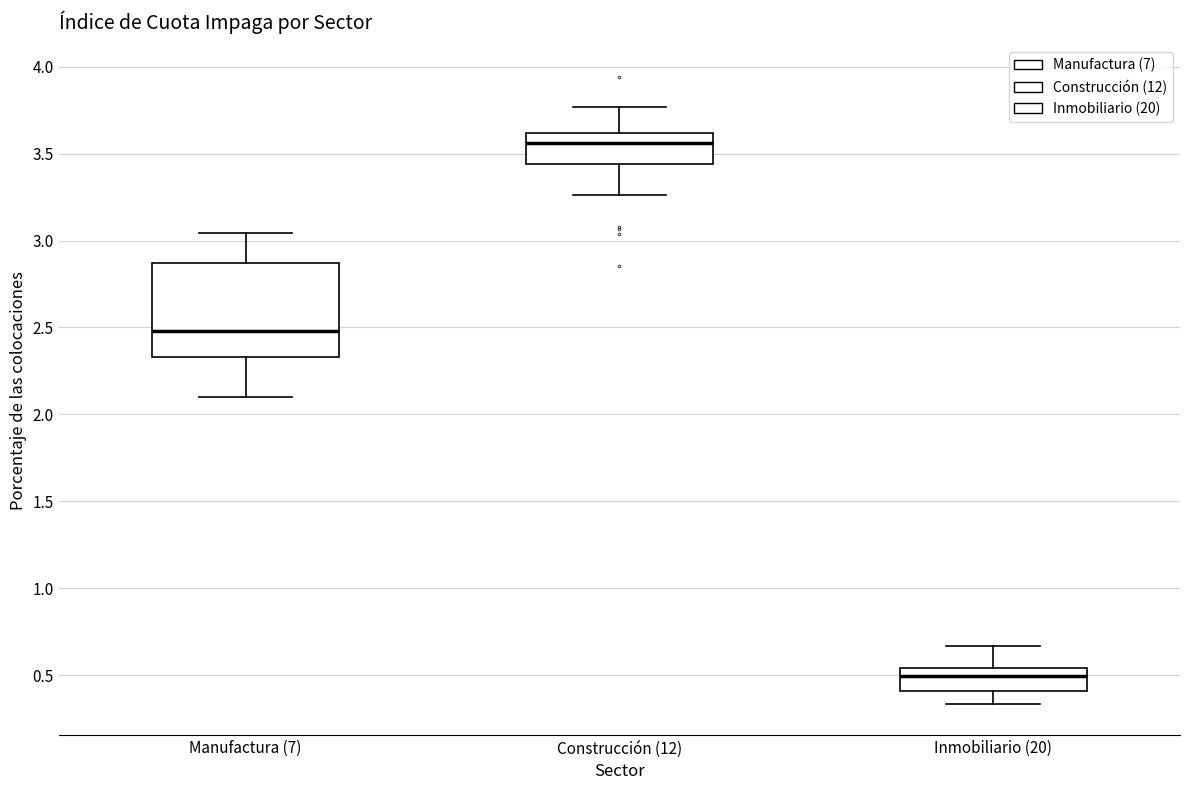

Reading left to right, read every box against the y-axis: the position of its median line, the range the box covers, and the ends of its whiskers. The values are not printed on the chart, so give them approximately, as read against the axis.

Manufactura (7): median 2.50, box 2.35 to 2.85, whiskers 2.10 to 3.05
Construcción (12): median 3.55, box 3.45 to 3.60, whiskers 3.25 to 3.75
Inmobiliario (20): median 0.50, box 0.40 to 0.55, whiskers 0.35 to 0.65